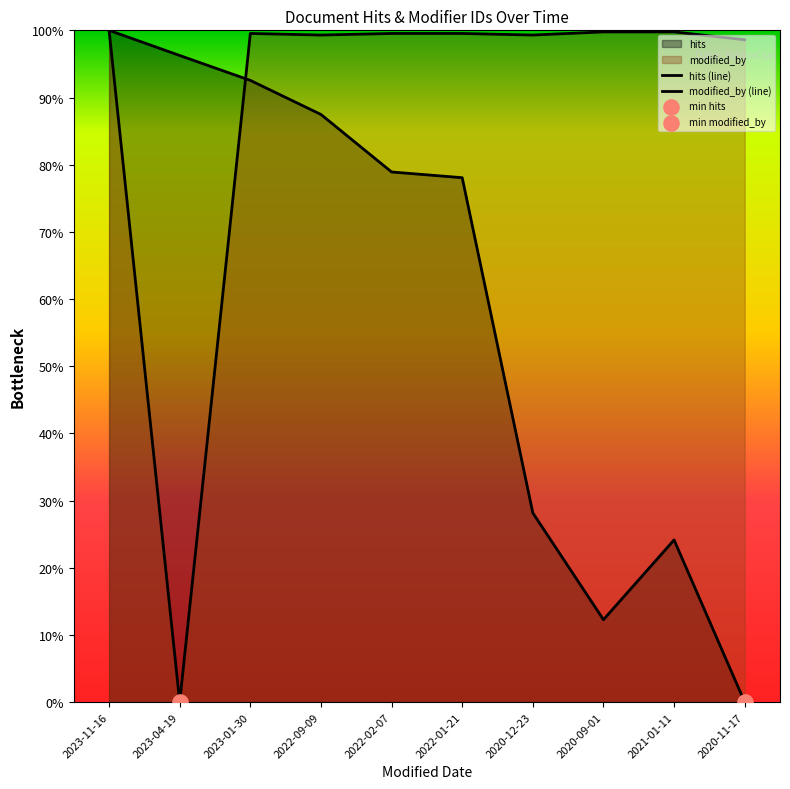

Which series reaches the maximum Y coordinate?

hits (line)